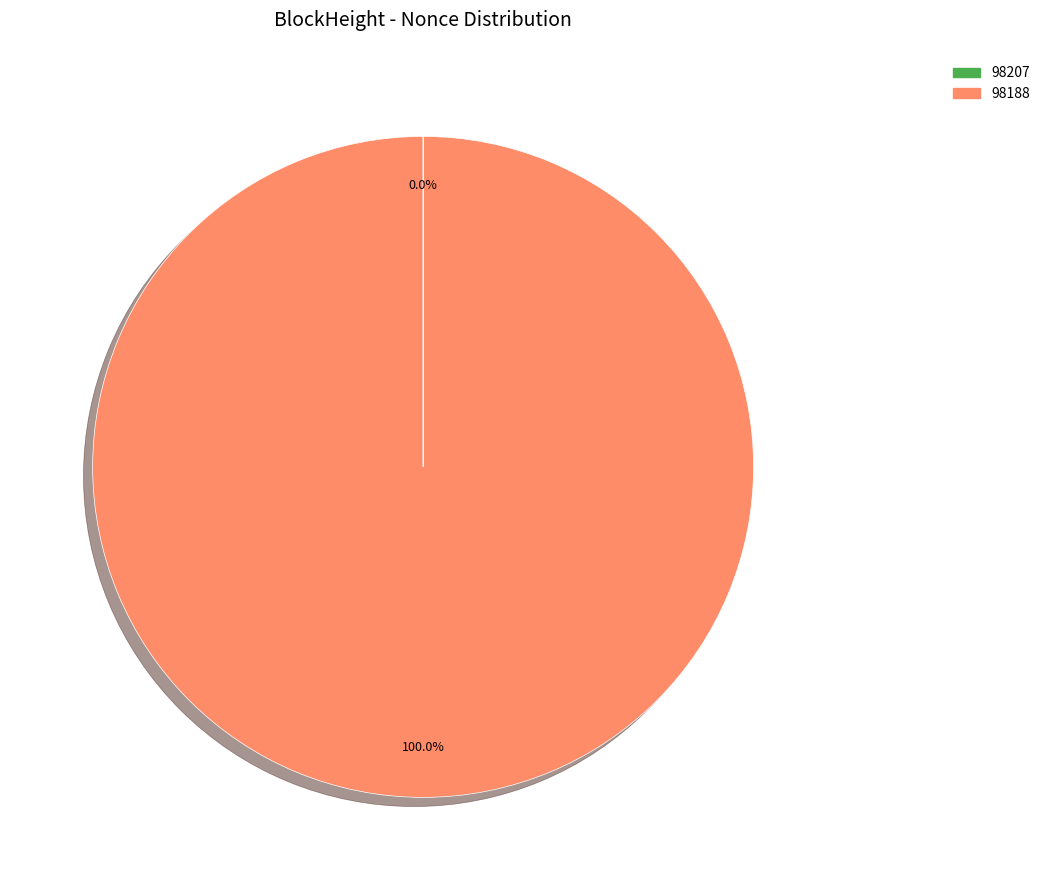

Is it true that 98188 is 86% of the pie?

False